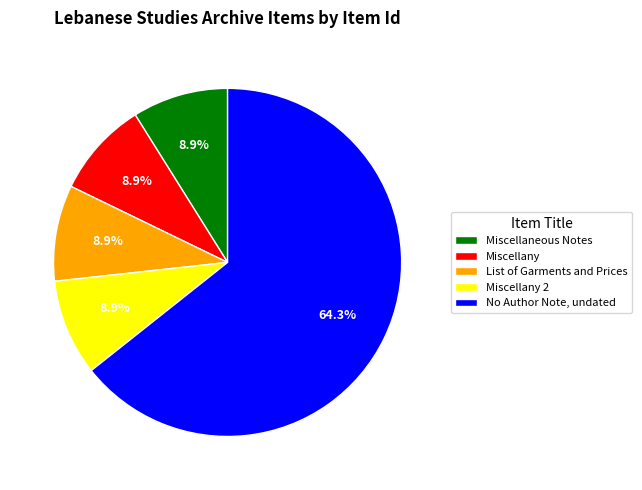

Between No Author Note, undated and Miscellany, which is larger?

No Author Note, undated